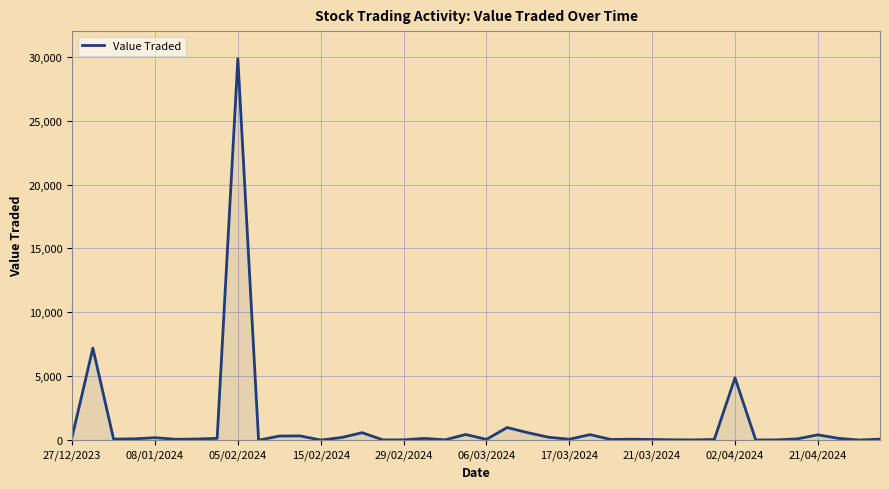

What is the maximum value shown in the chart?

29848